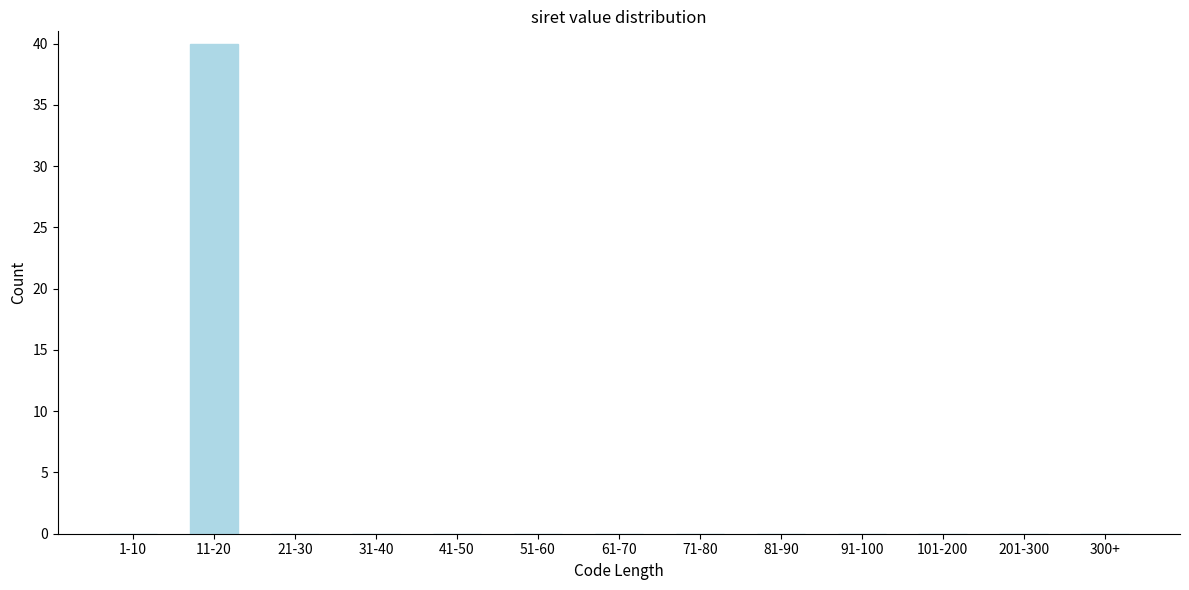

Reading right to left, what are all the values shown in this chart?

300+=0	201-300=0	101-200=0	91-100=0	81-90=0	71-80=0	61-70=0	51-60=0	41-50=0	31-40=0	21-30=0	11-20=40	1-10=0